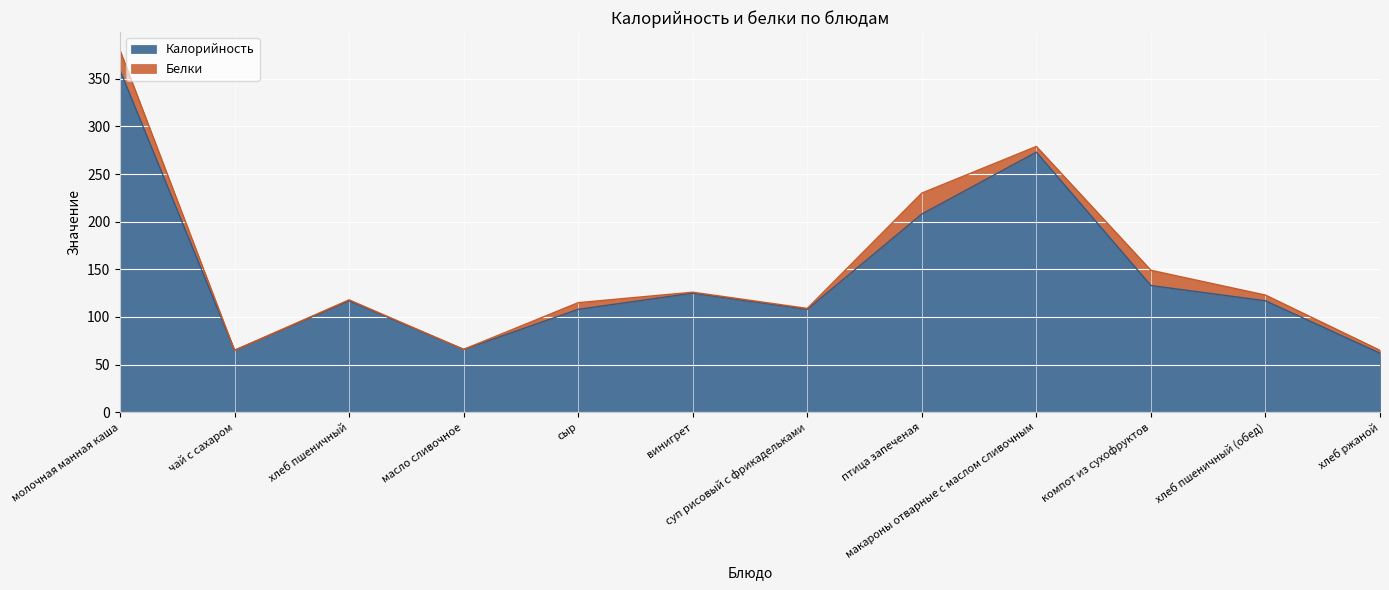

What position from the right is компот из сухофруктов?

3